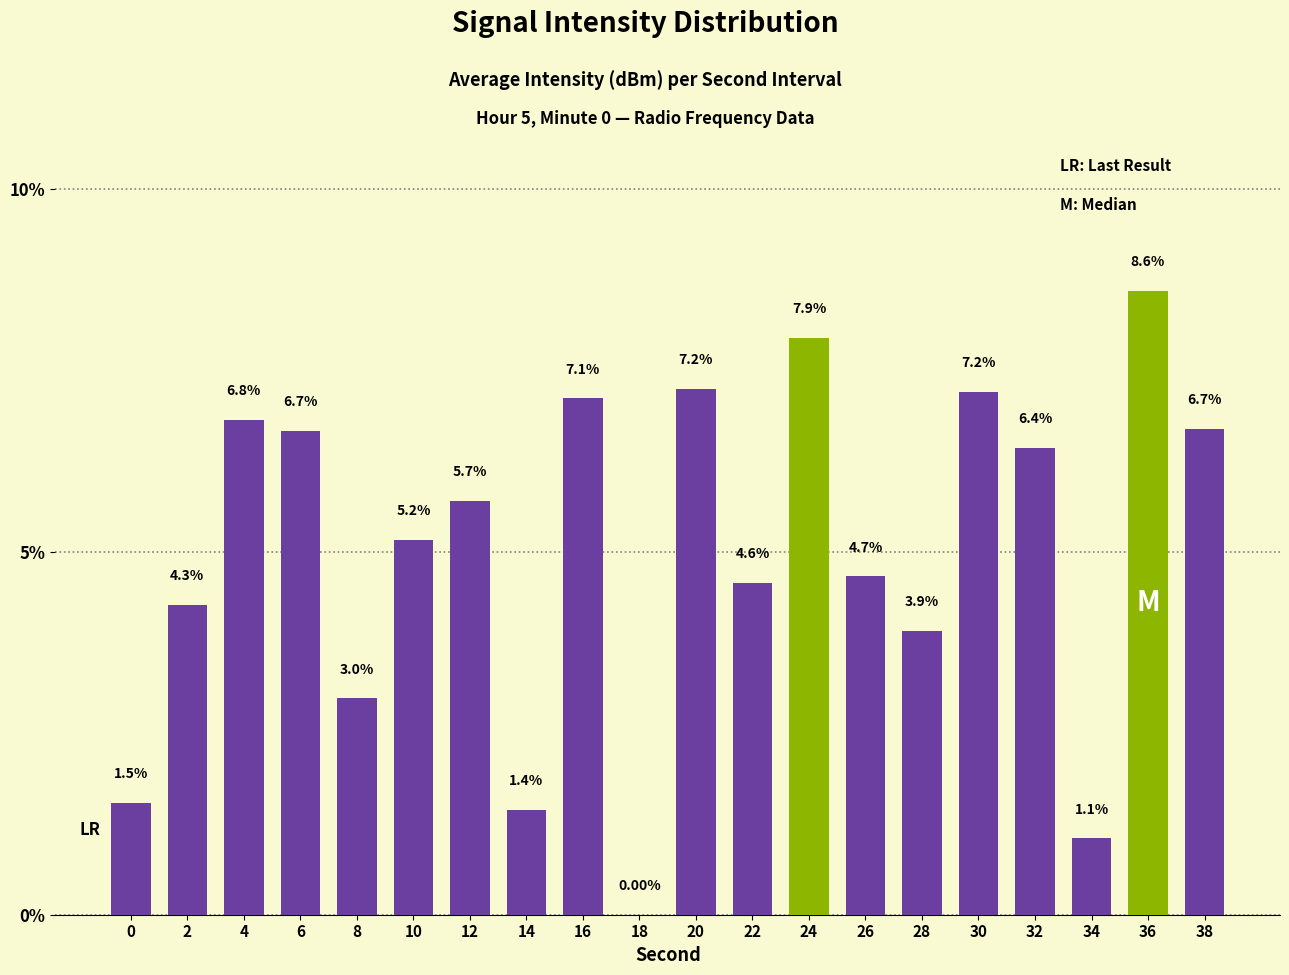

What value does the data have at 10?

5.2